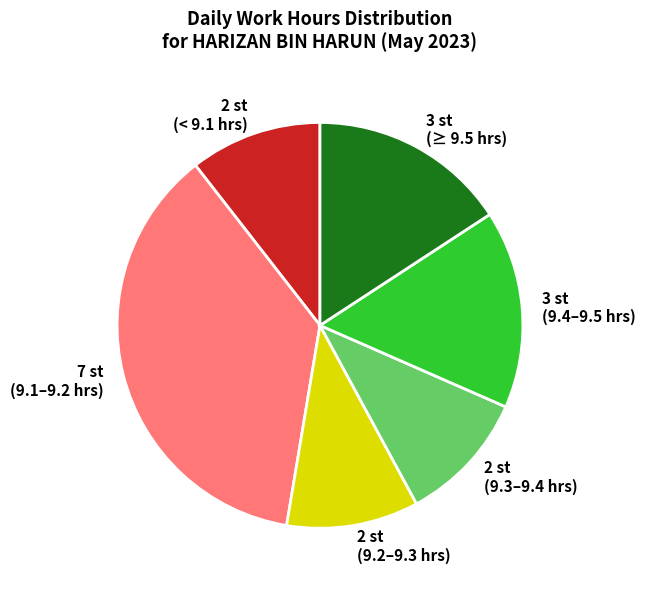

How many slices are in this pie chart?

6